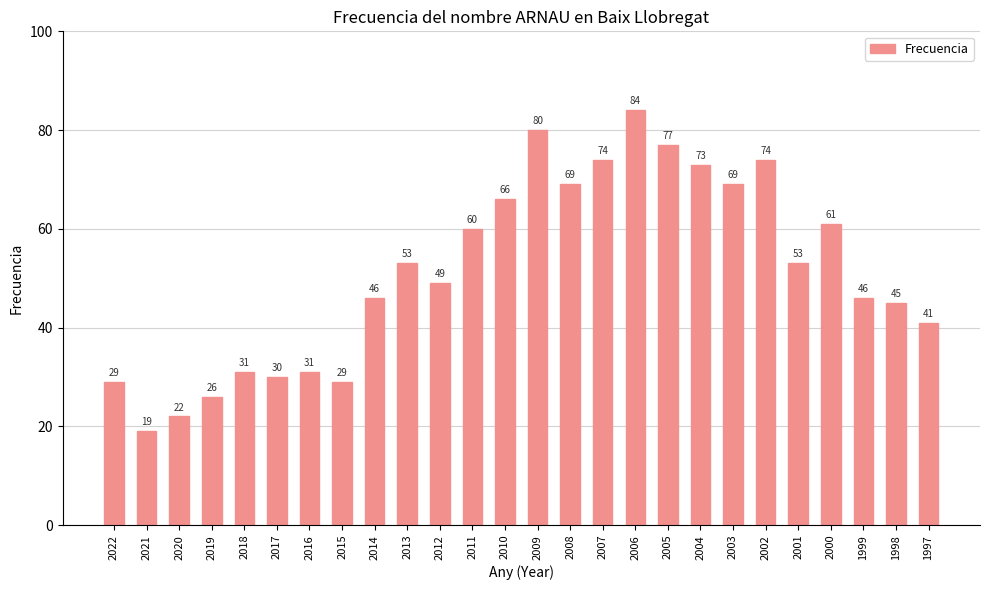

Reading left to right, transcribe all the data shown in this chart.

2022=29	2021=19	2020=22	2019=26	2018=31	2017=30	2016=31	2015=29	2014=46	2013=53	2012=49	2011=60	2010=66	2009=80	2008=69	2007=74	2006=84	2005=77	2004=73	2003=69	2002=74	2001=53	2000=61	1999=46	1998=45	1997=41